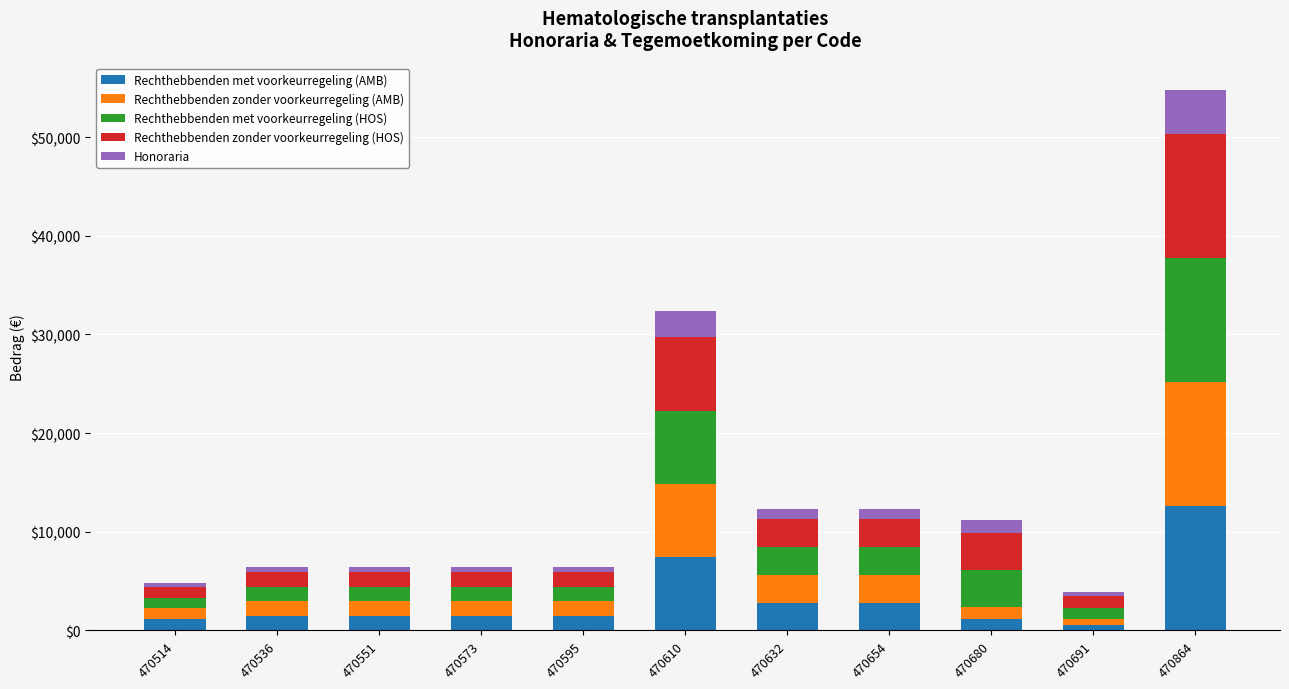

At which category is the sum across all series the highest?

470864